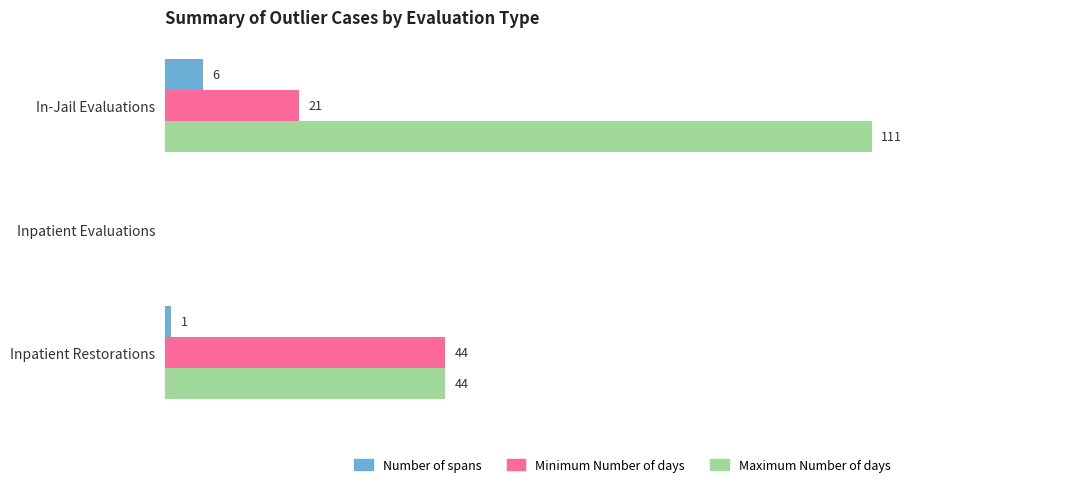

Is the value of Number of spans at Inpatient Evaluations greater than the value of Maximum Number of days at Inpatient Restorations?

No